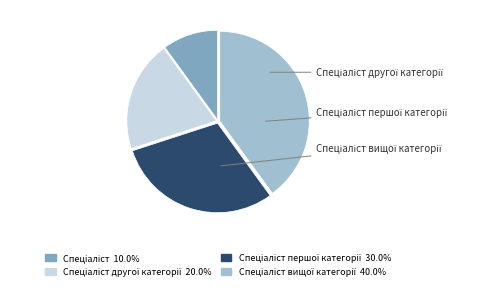

Is there any slice that represents more than half of the pie?

No